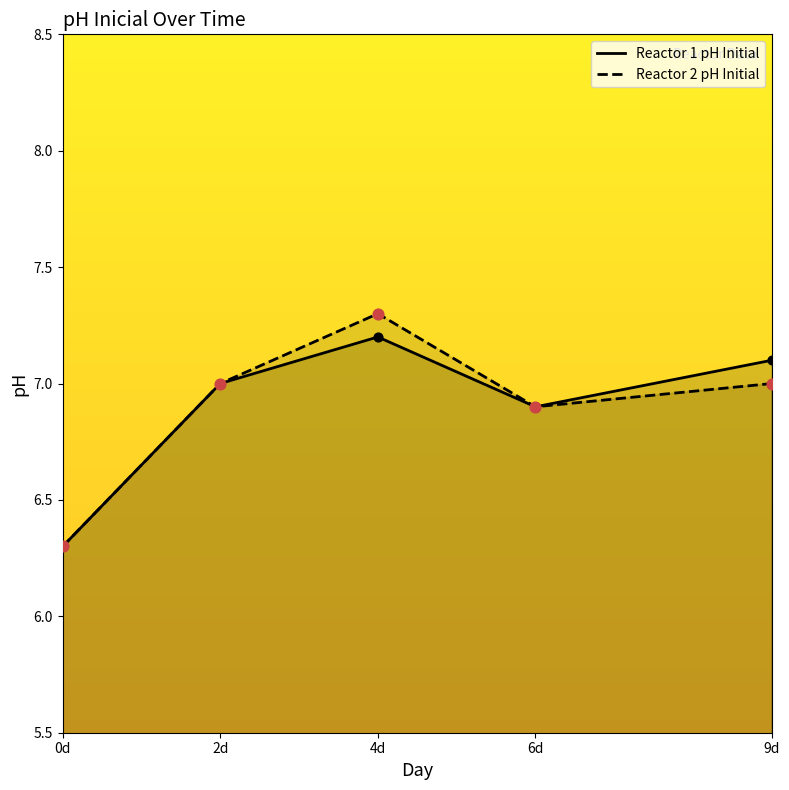

Which series has the largest total across all categories?

Reactor 1 pH Initial